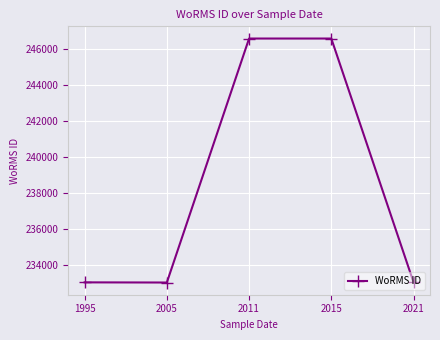

Where is the data nearest to the value 239804?

2021